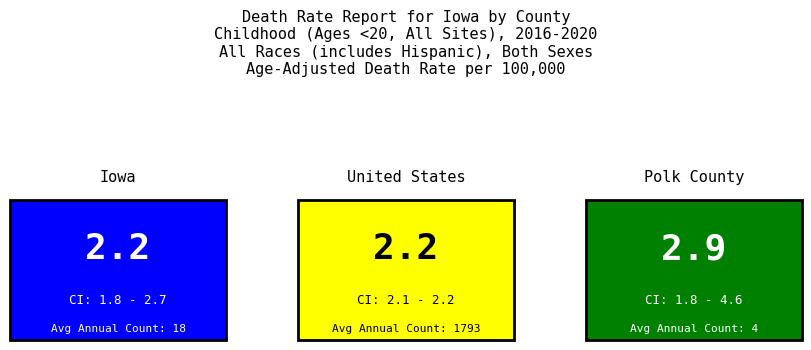

List the labels in order of value, largest first.

Polk County, Iowa, United States